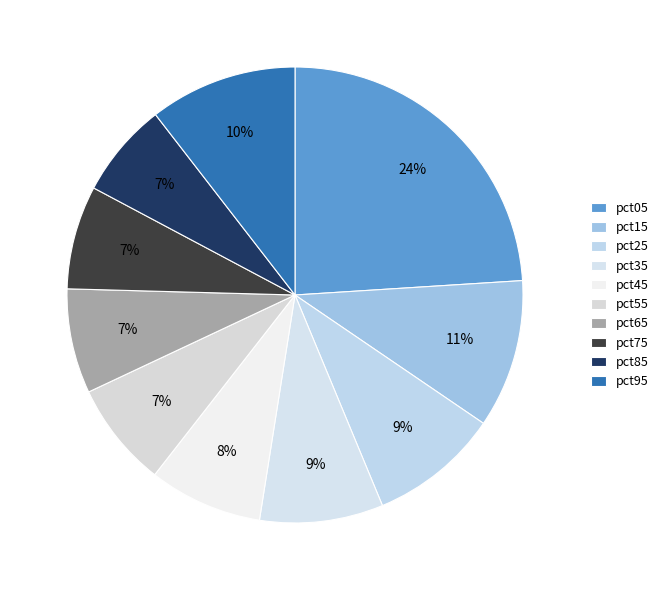

Count the number of slices in the pie.

10